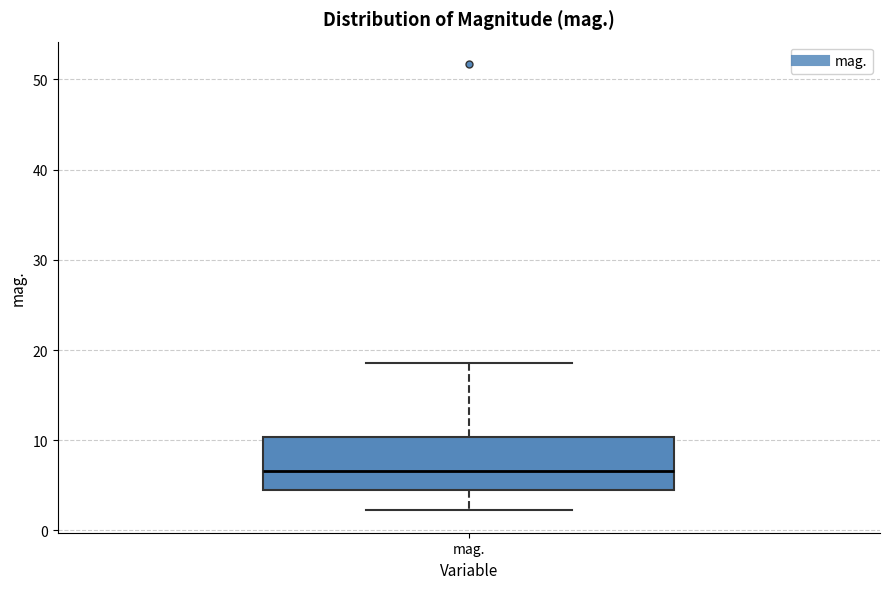

Where does the lower whisker of the box for mag. end on the y-axis? The values are not printed on the chart, so give them approximately, as read against the axis.

2